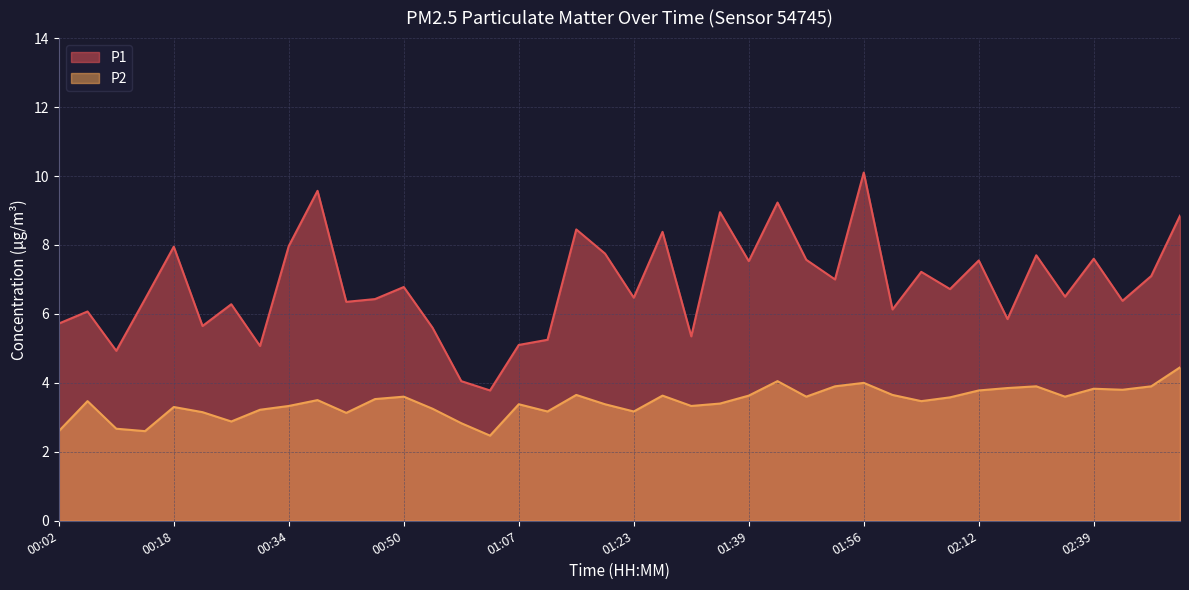

Which series changed the most between 01:48 and 02:00?

P1